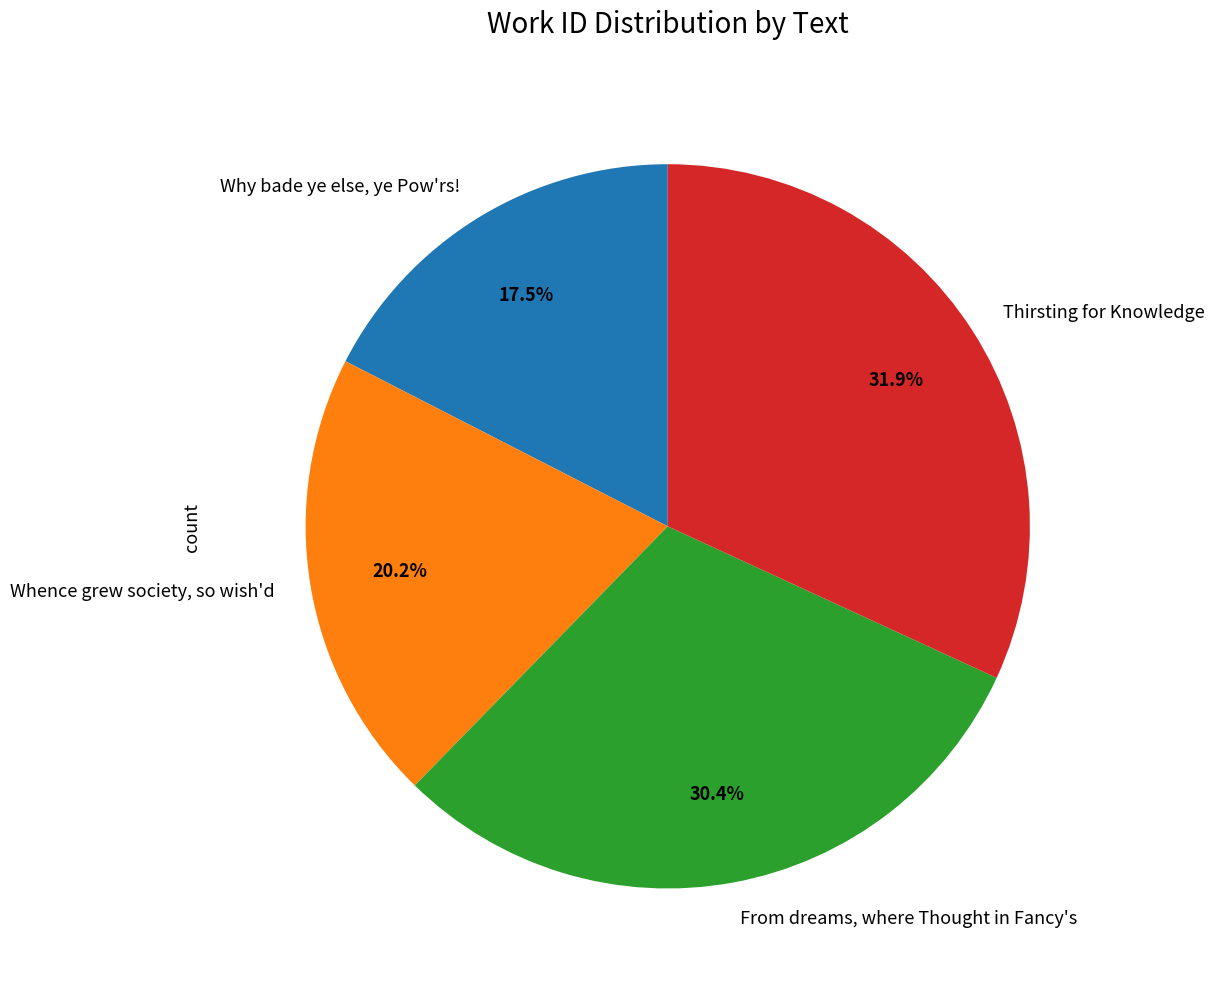

Rank the categories by value from highest to lowest.

Thirsting for Knowledge, From dreams, where Thought in Fancy's, Whence grew society, so wish'd, Why bade ye else, ye Pow'rs!